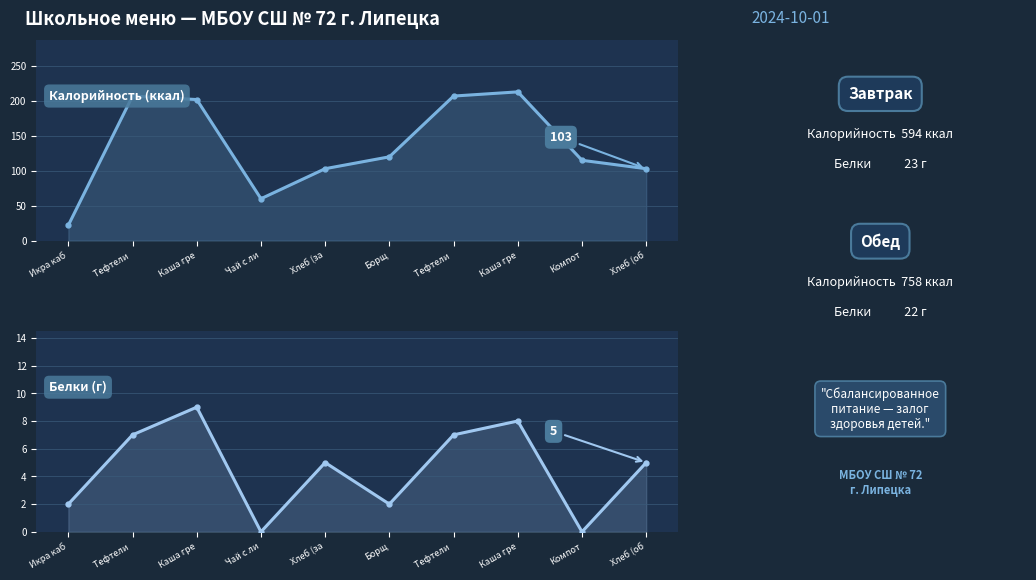

Where is the first local maximum for Калорийность?

Тефтели 